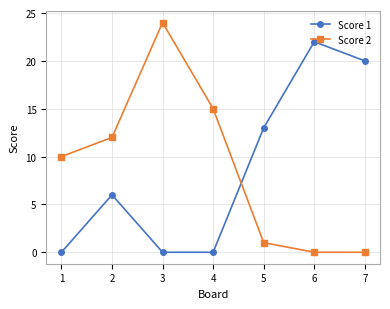

What is the total value across all series at 7?

20